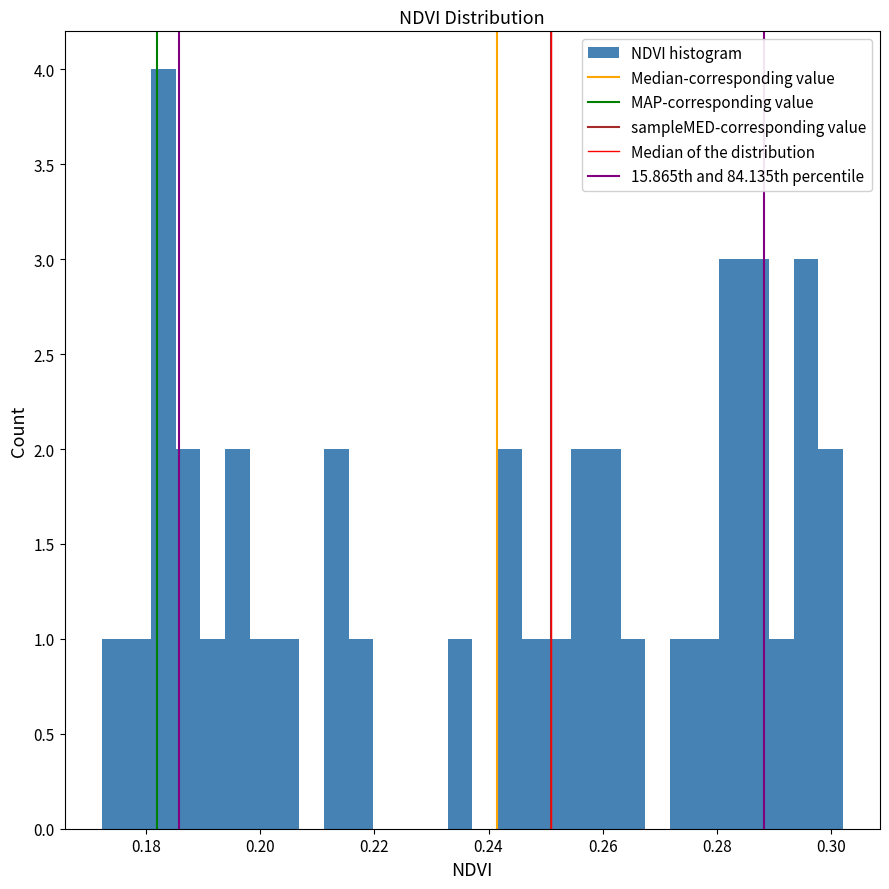

Read against the x-axis, roughly where is the centre of the tallest bar?

0.182